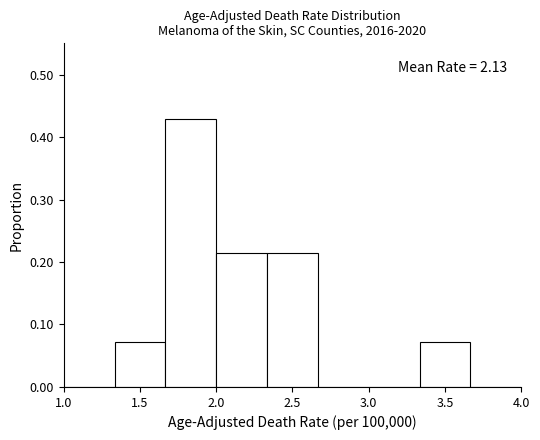

Which range on the x-axis has the tallest bar?

1.65 to 2.00